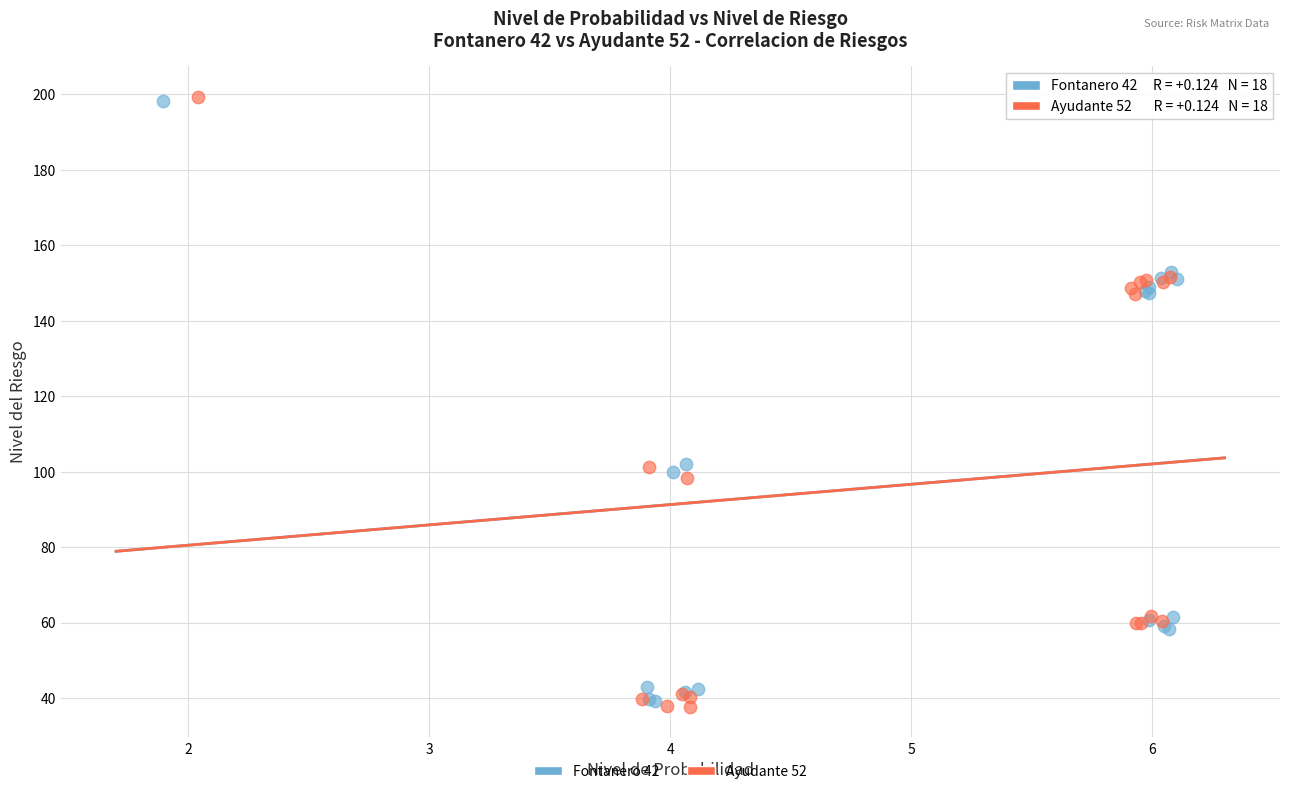

What are all the series names shown in the legend?

Fontanero 42, Ayudante 52